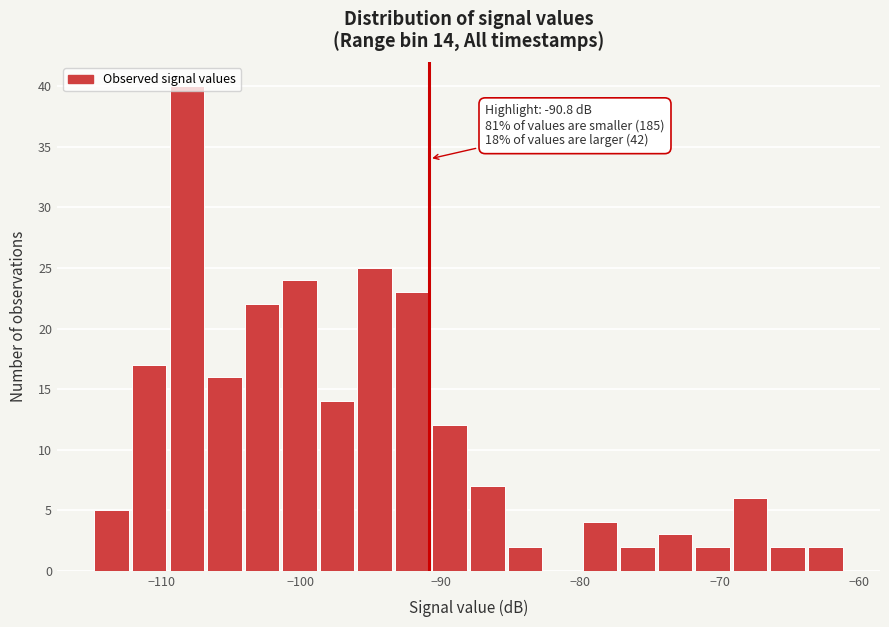

Read against the x-axis, roughly where is the centre of the tallest bar?

-108